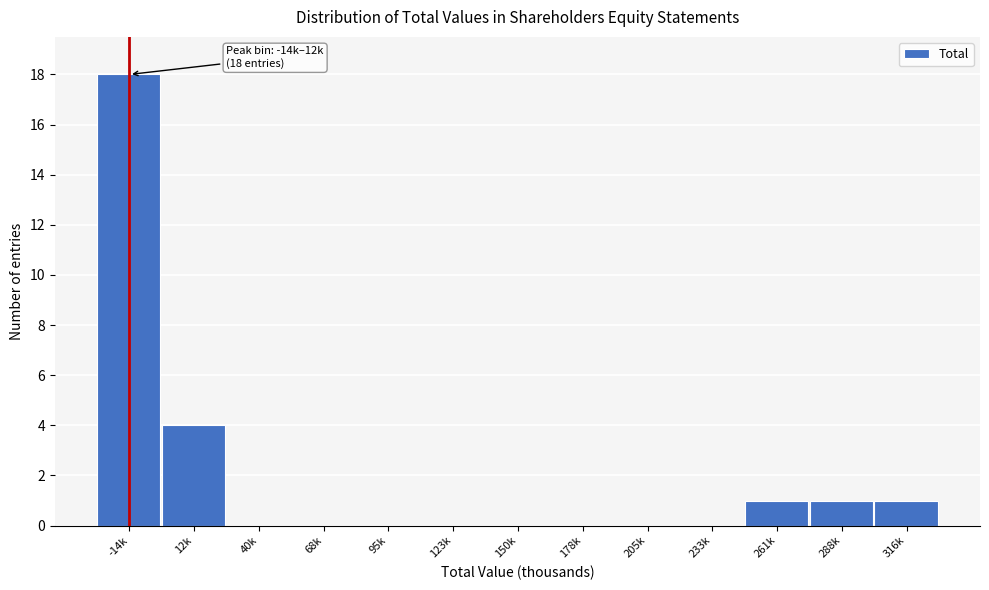

Reading left to right, what are all the values shown in this chart?

-14k=18	12k=4	40k=0	68k=0	95k=0	123k=0	150k=0	178k=0	205k=0	233k=0	261k=1	288k=1	316k=1